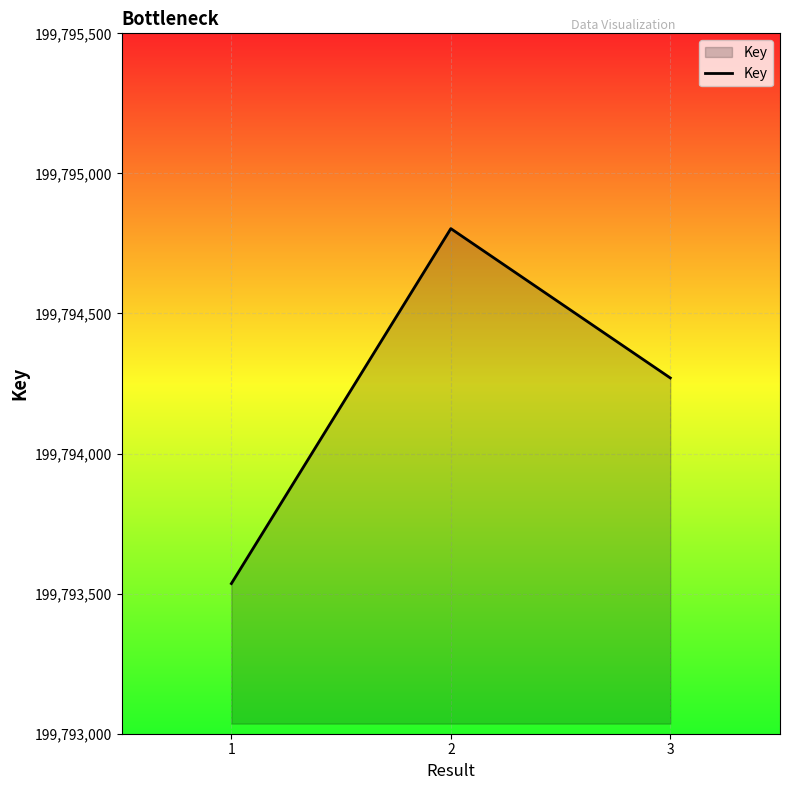

List the labels in order of value, smallest first.

1, 3, 2